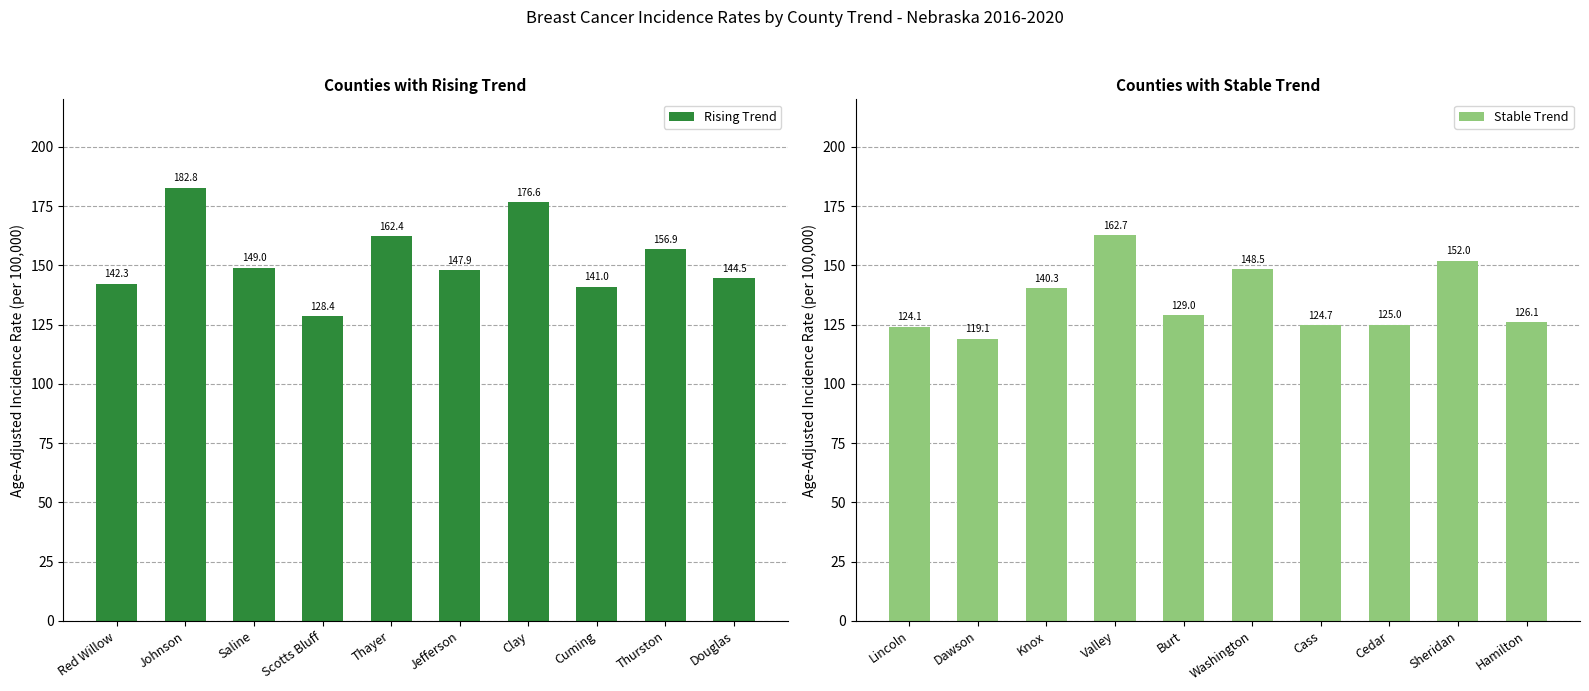

Which series has the largest total across all categories?

Rising Trend